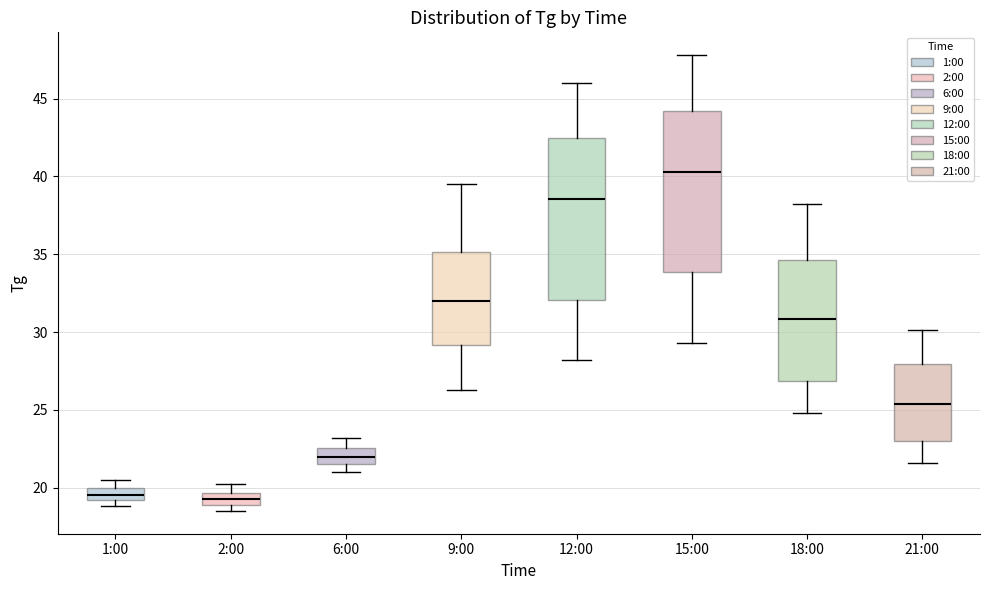

Reading left to right, read every box against the y-axis: the position of its median line, the range the box covers, and the ends of its whiskers. The values are not printed on the chart, so give them approximately, as read against the axis.

1:00: median 19.5, box 19.0 to 20.0, whiskers 19.0 (below the box's lower edge) to 20.5
2:00: median 19.5 (inside the box), box 19.0 to 19.5, whiskers 18.5 to 20.0
6:00: median 22.0, box 21.5 to 22.5, whiskers 21.0 to 23.0
9:00: median 32.0, box 29.0 to 35.0, whiskers 26.5 to 39.5
12:00: median 38.5, box 32.0 to 42.5, whiskers 28.0 to 46.0
15:00: median 40.5, box 34.0 to 44.0, whiskers 29.5 to 48.0
18:00: median 31.0, box 27.0 to 34.5, whiskers 25.0 to 38.0
21:00: median 25.5, box 23.0 to 28.0, whiskers 21.5 to 30.0